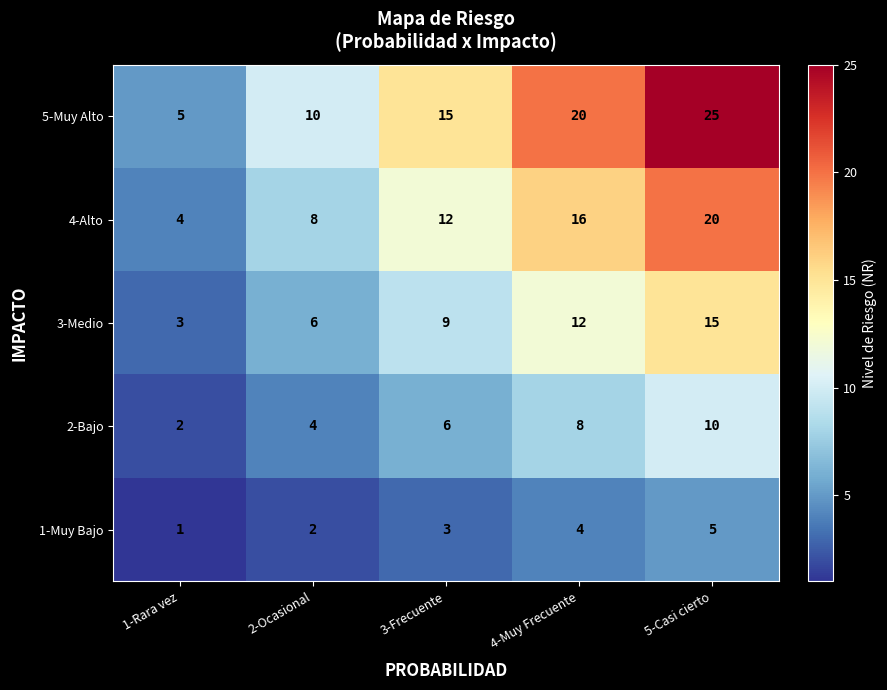

What is the spread (max minus min) of values at 2-Ocasional?

8